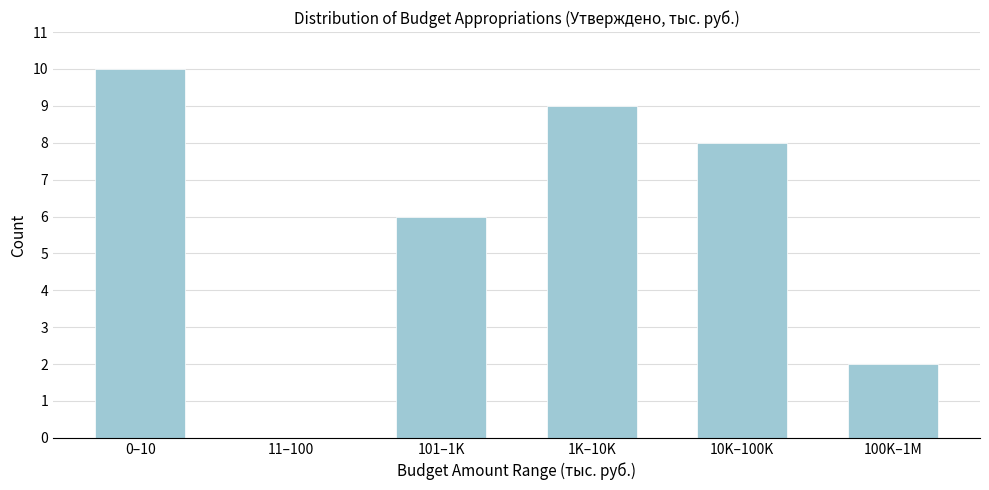

Reading left to right, transcribe all the data shown in this chart.

0–10=10	11–100=0	101–1K=6	1K–10K=9	10K–100K=8	100K–1M=2